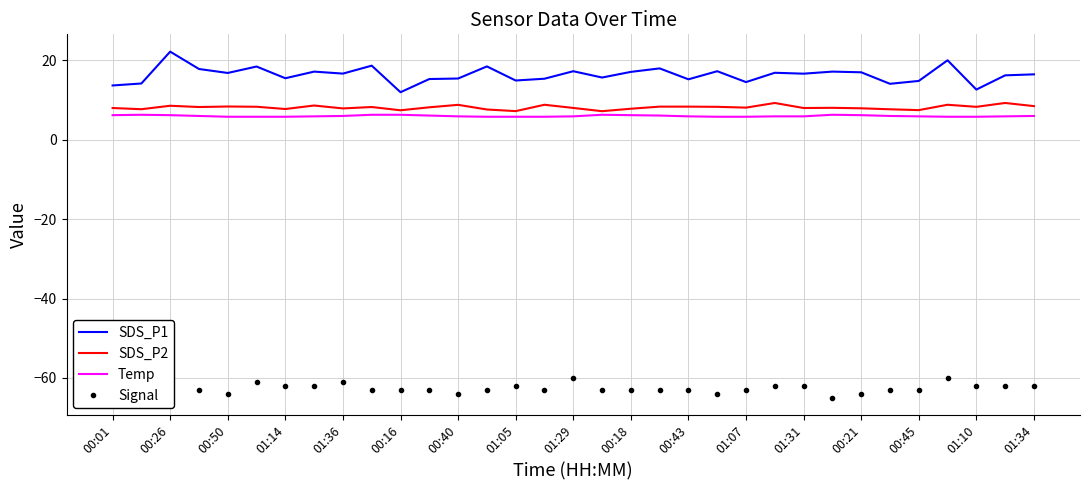

Which series has the largest total across all categories?

SDS_P1